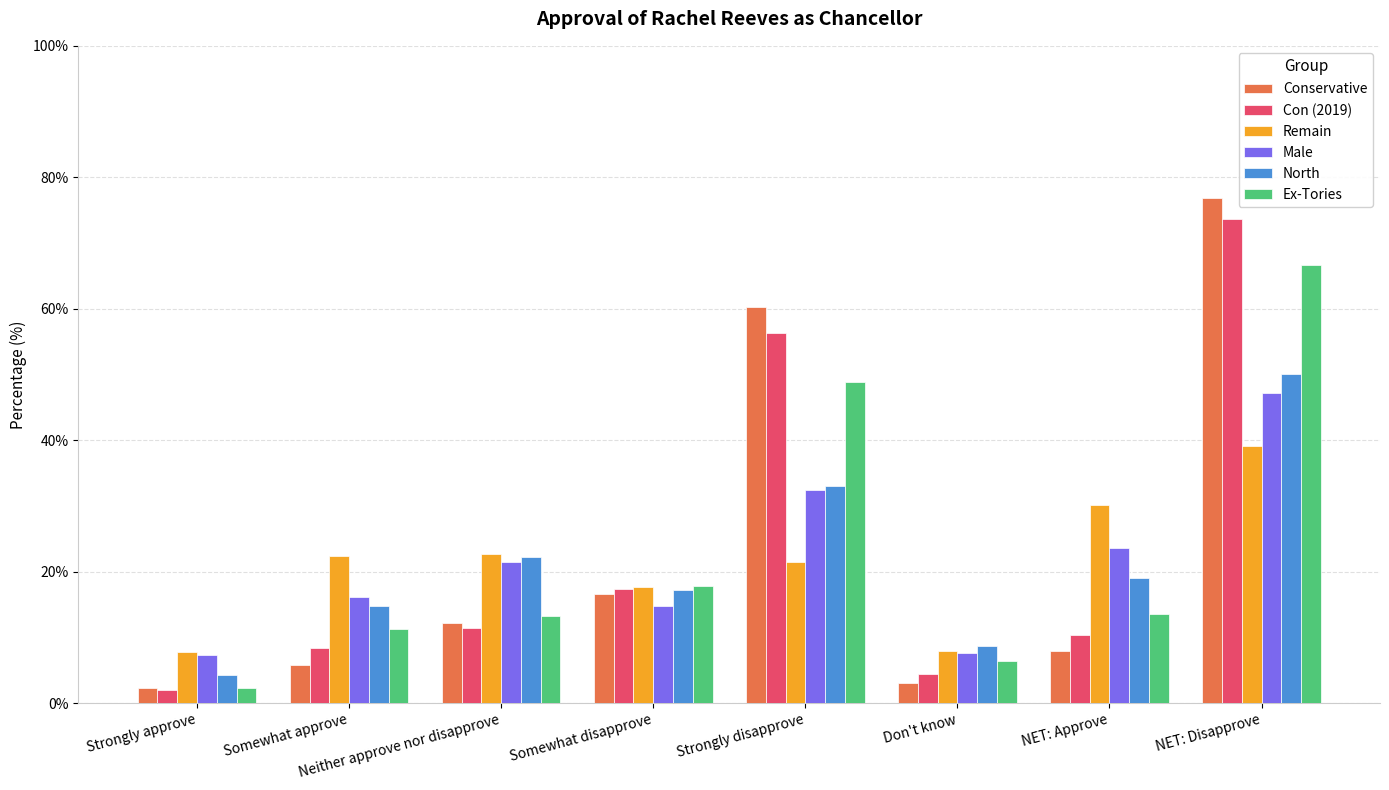

True or false: North has a value of 29.6 at NET: Approve.

False